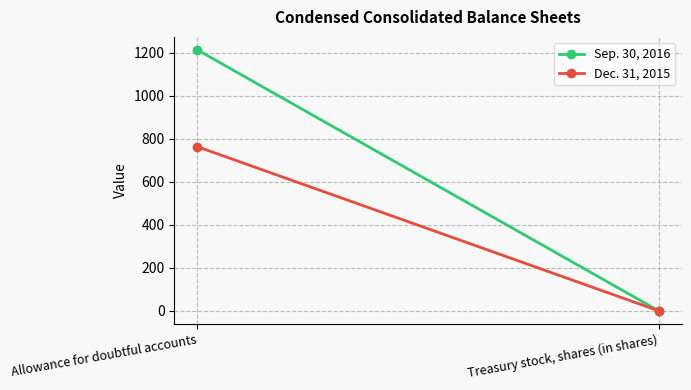

Reading left to right, extract all data points from this chart.

Sep. 30, 2016: Allowance for doubtful accounts=1213.0	Treasury stock, shares (in shares)=0.5
Dec. 31, 2015: Allowance for doubtful accounts=763.0	Treasury stock, shares (in shares)=0.5